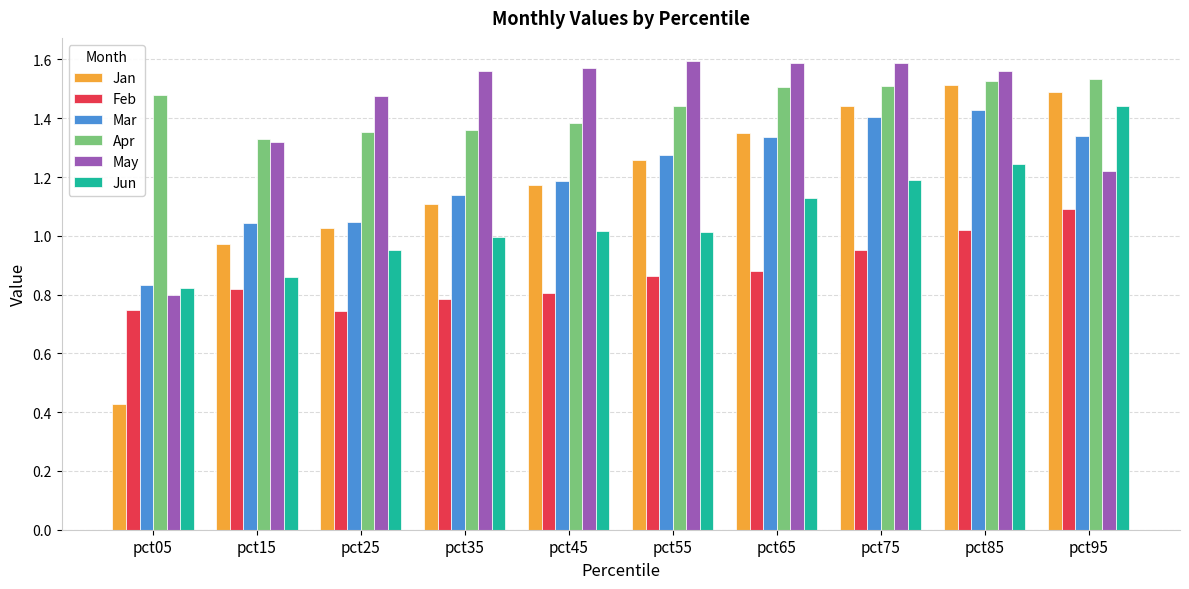

At which label is Jan closest to 0?

pct05